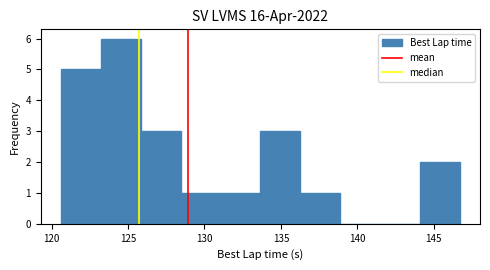

Which range on the x-axis has the tallest bar?

123.0 to 126.0